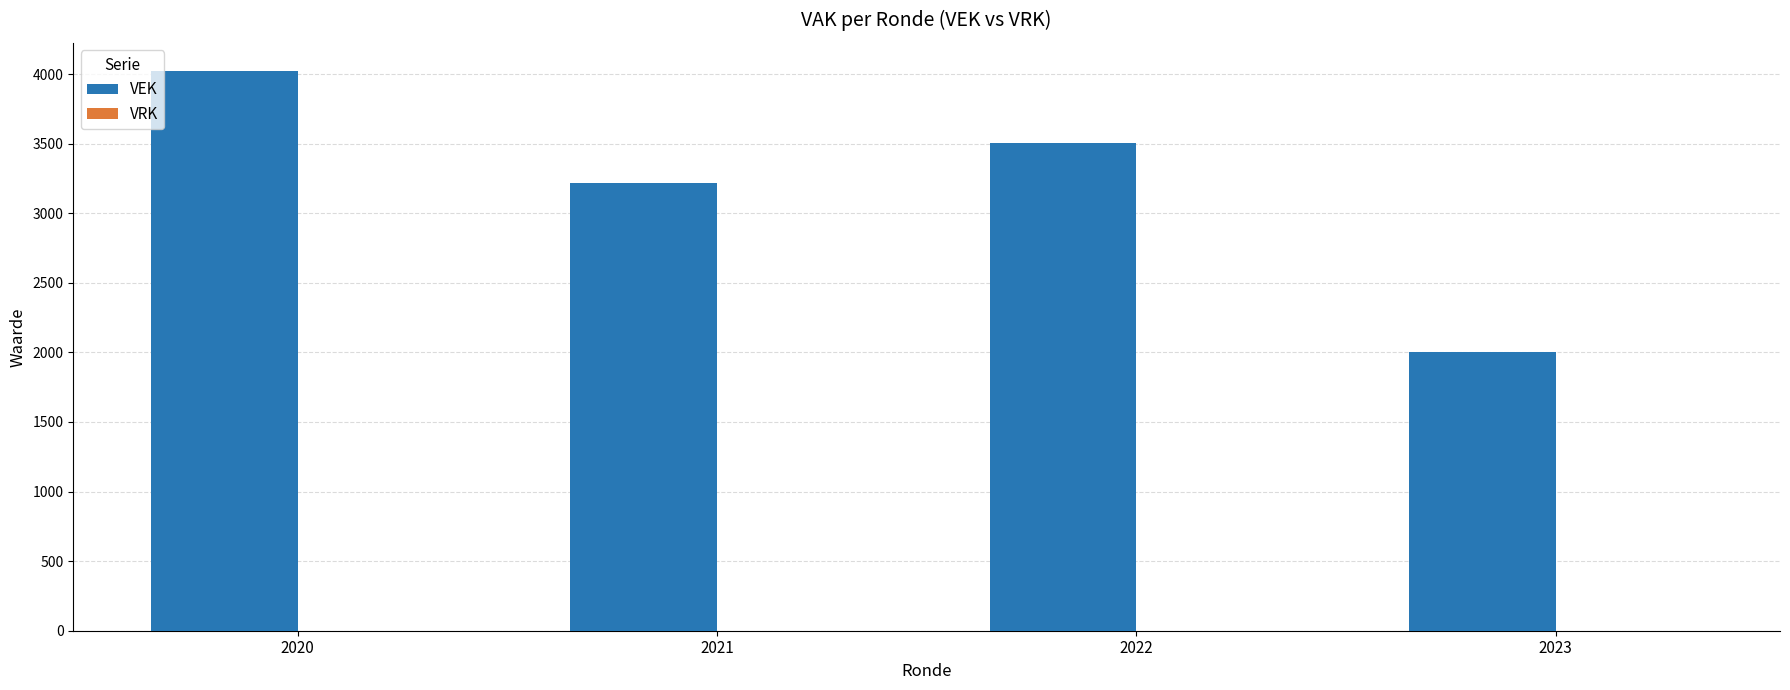

Where is the data nearest to the value 3011?

2021